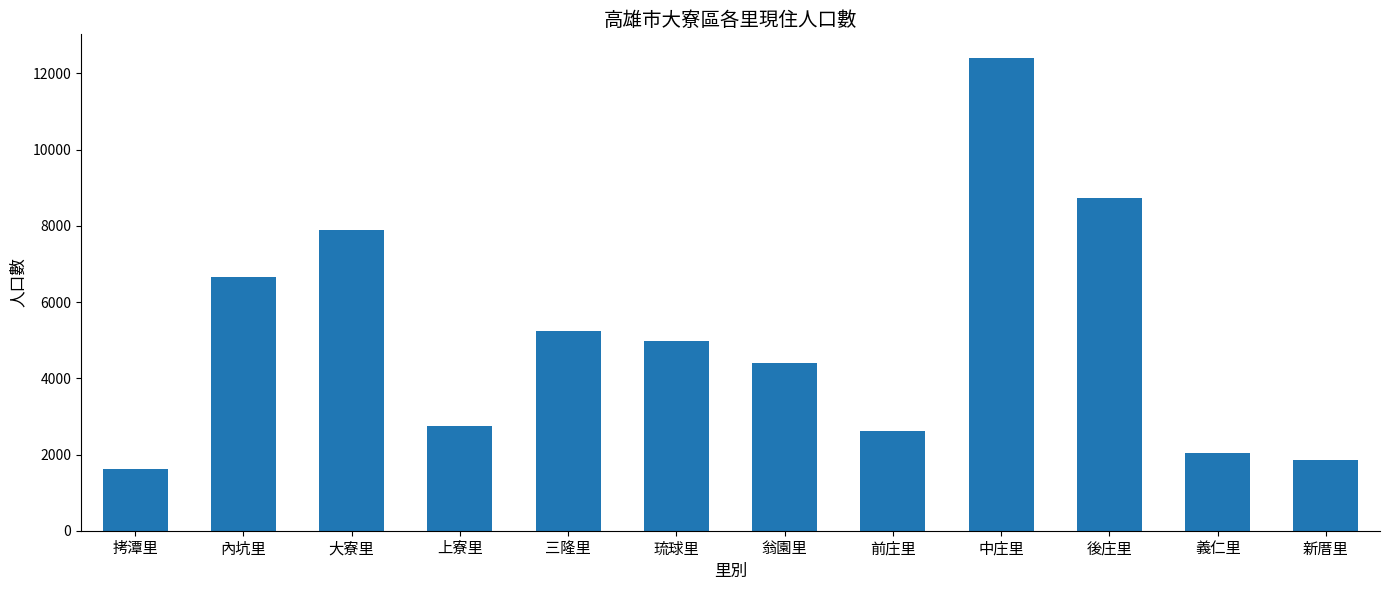

What is the ratio of the value at 大寮里 to the value at 前庄里?

3.0